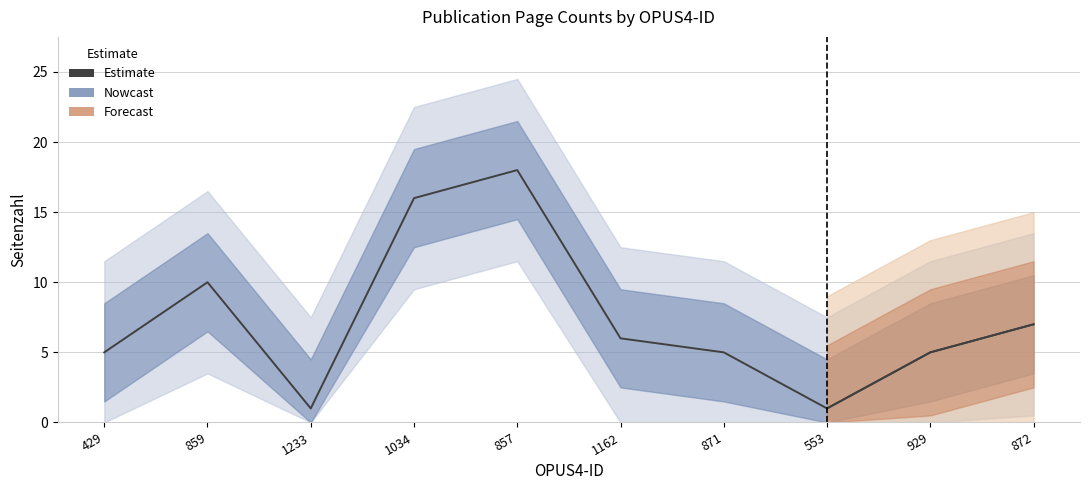

What is the ratio of the value at 1034 to the value at 1162?

2.7